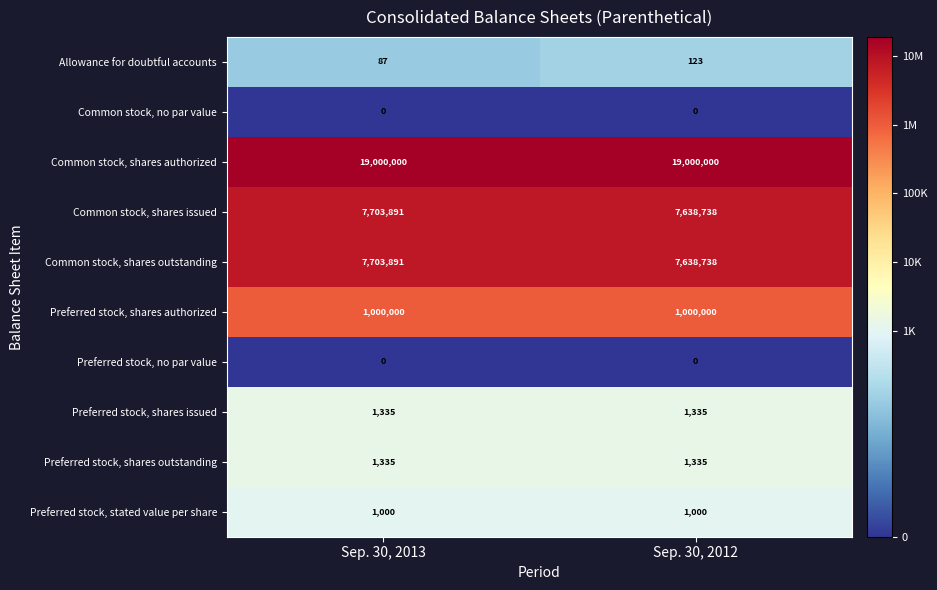

What is the difference between the highest and lowest values at Sep. 30, 2012?

19000000